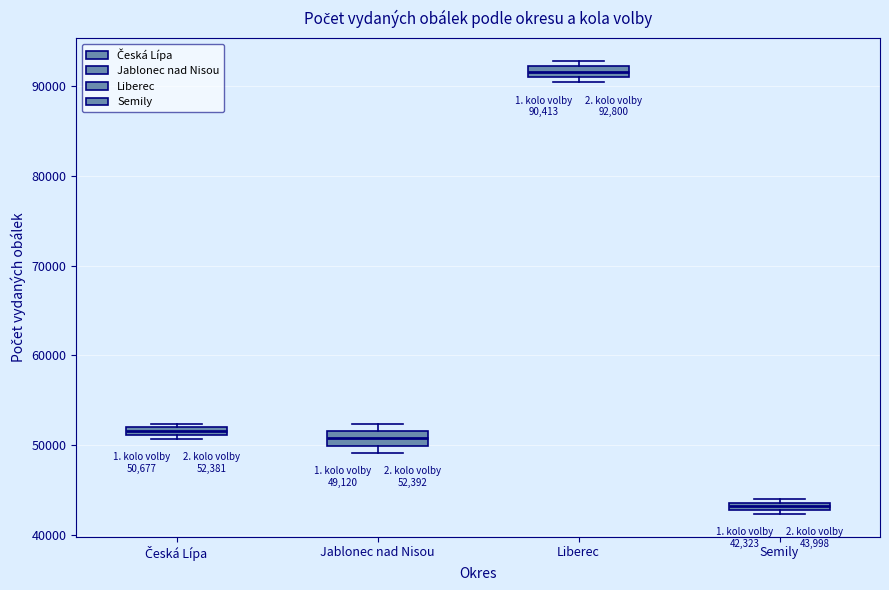

Which box's median line is the highest?

Liberec